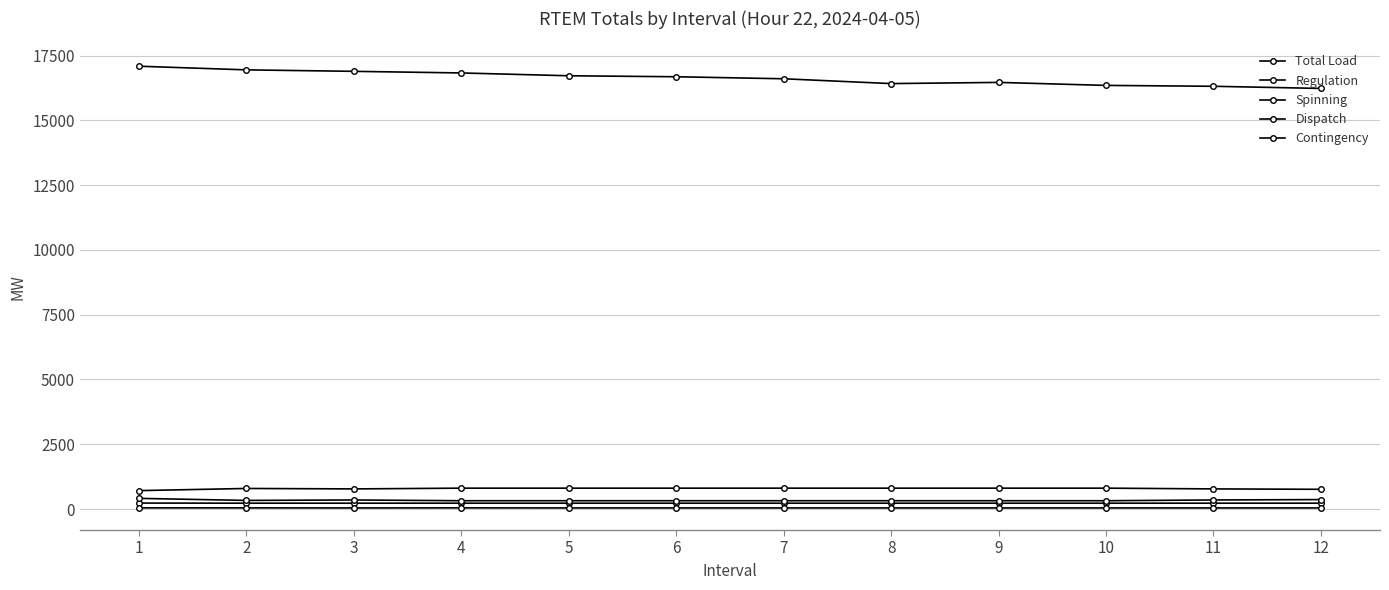

Count the number of categories in the chart.

12